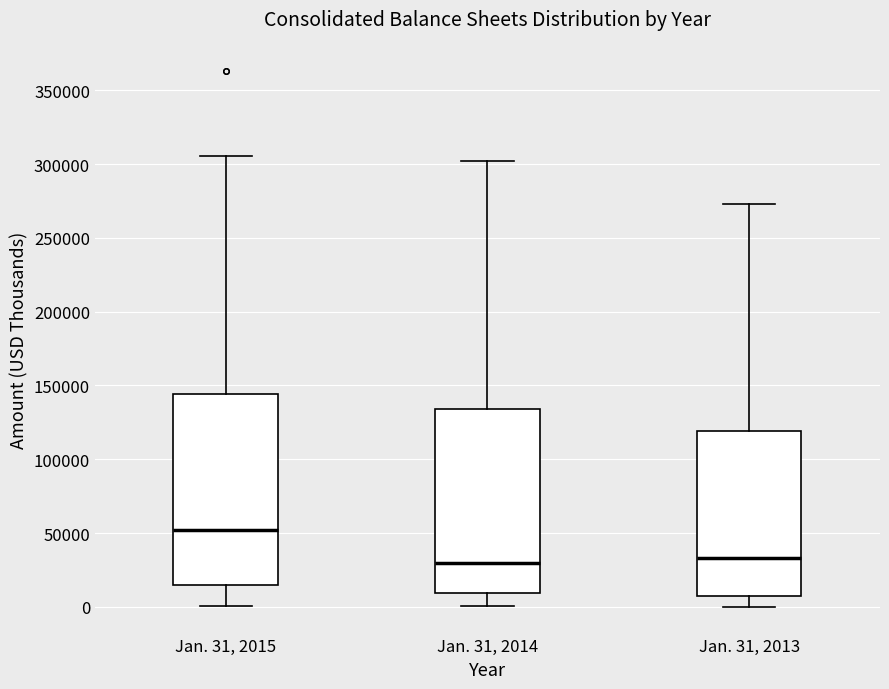

Reading left to right, transcribe this box plot: for each box, give where its median line is, the range the box spans, and where its two whiskers end, as read against the y-axis. The values are not printed on the chart, so give them approximately, as read against the axis.

Jan. 31, 2015: median 50000, box 15000 to 145000, whiskers 0 to 305000
Jan. 31, 2014: median 30000, box 10000 to 135000, whiskers 0 to 300000
Jan. 31, 2013: median 35000, box 5000 to 120000, whiskers 0 to 275000